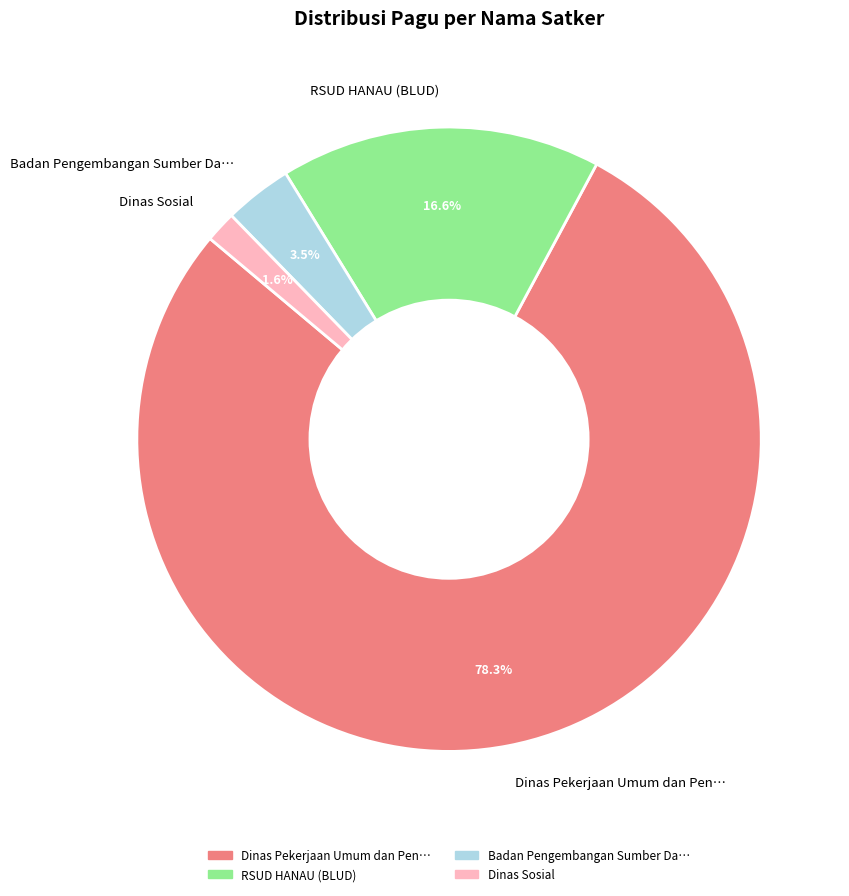

What is the smallest slice in the pie chart?

Dinas Sosial